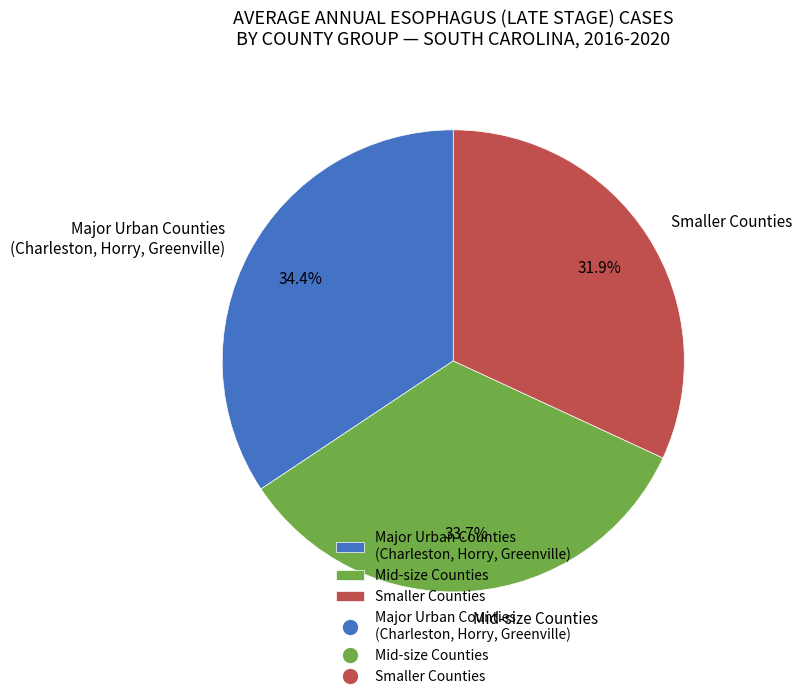

Which slice is the largest?

Major Urban Counties (Charleston, Horry, Greenville)